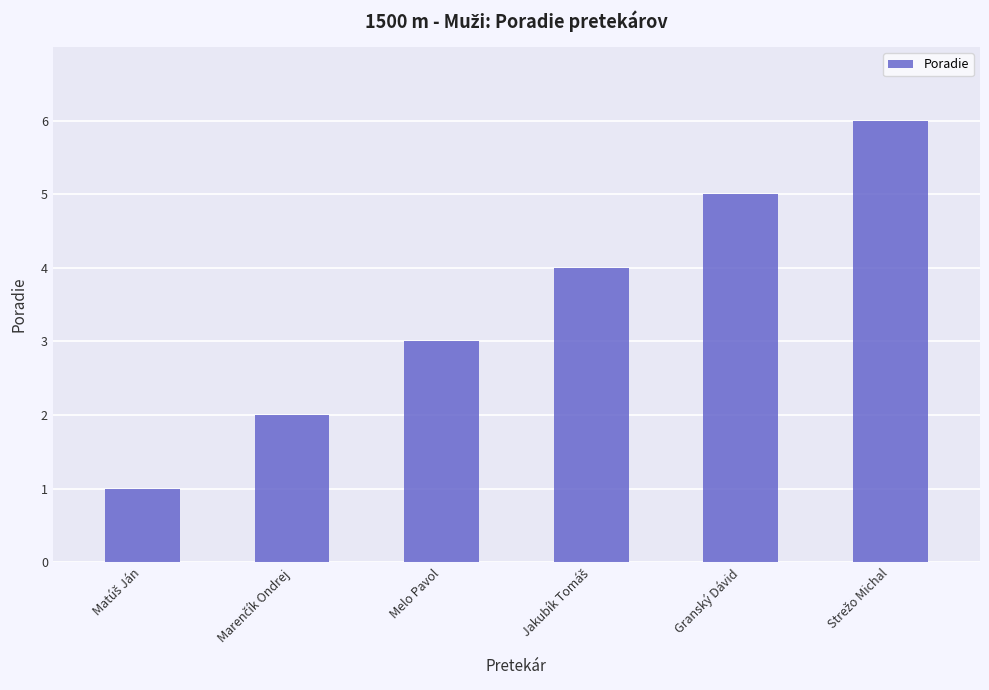

How many bars are there in total?

6